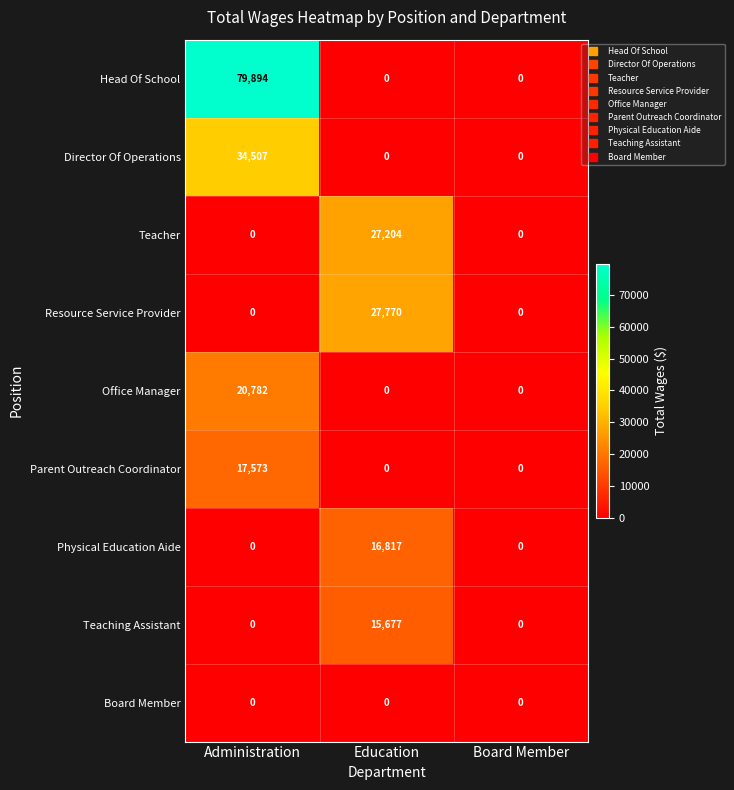

Is it true that Teacher equals 10191 at Administration?

False